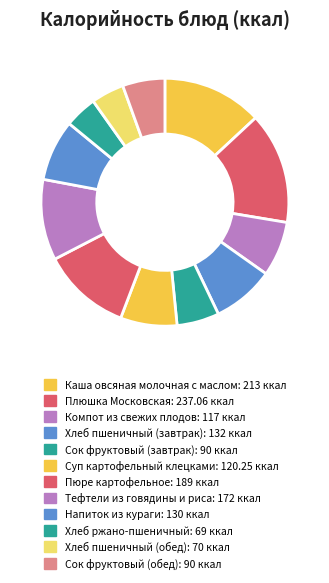

The Хлеб пшеничный (обед) slice represents 13% of the pie. True or false?

False